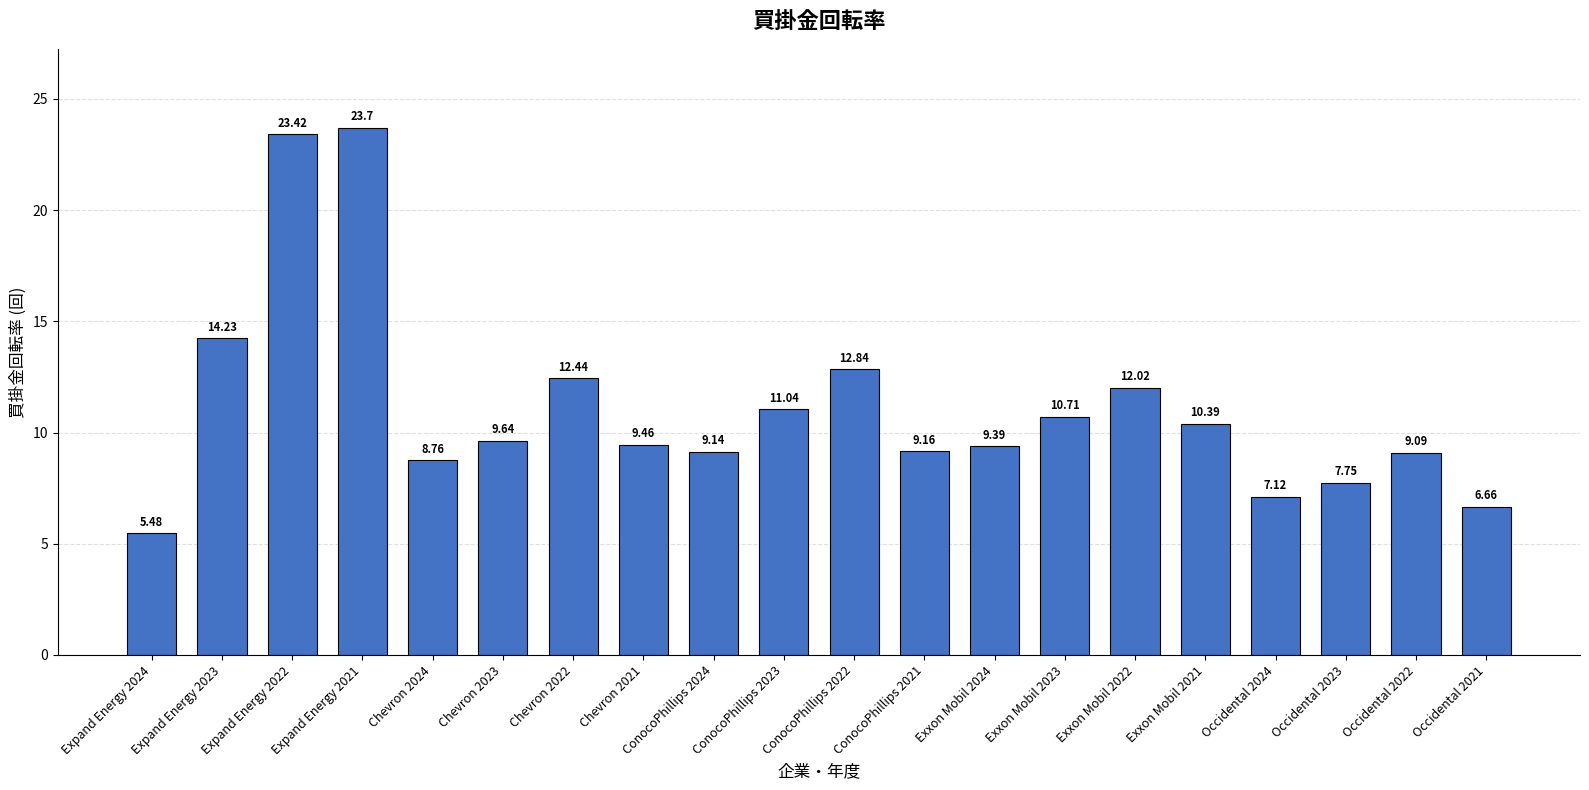

Between Exxon Mobil 2024 and Expand Energy 2023, which is larger?

Expand Energy 2023